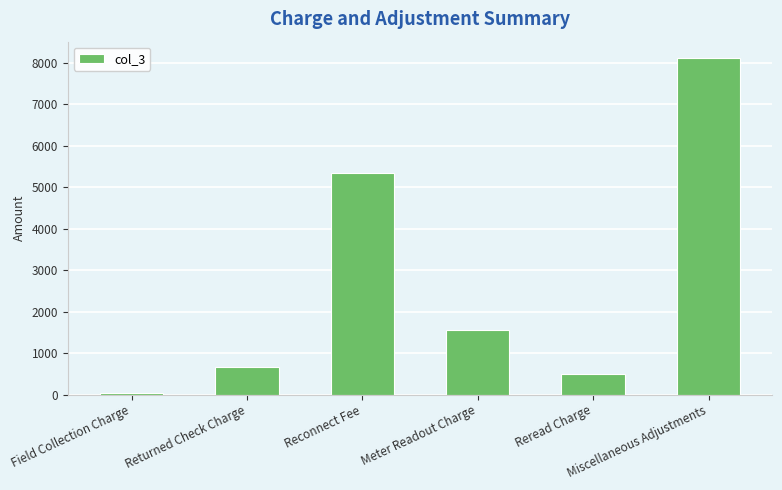

Between Meter Readout Charge and Field Collection Charge, which is larger?

Meter Readout Charge